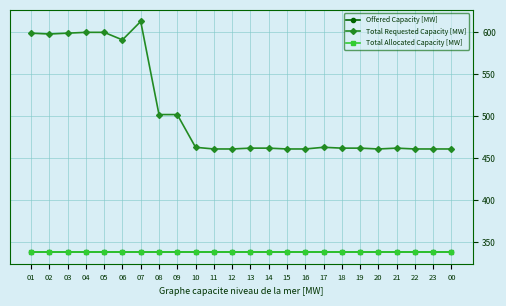

Is this an area chart (filled region under the line)?

No